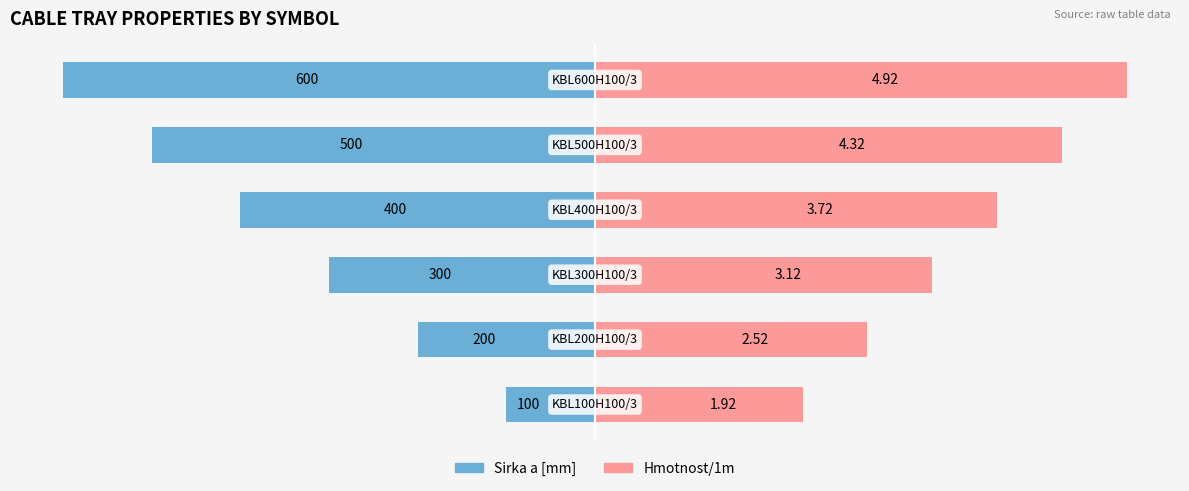

The Sirka a [mm] series shows -100.0 at 5. True or false?

True